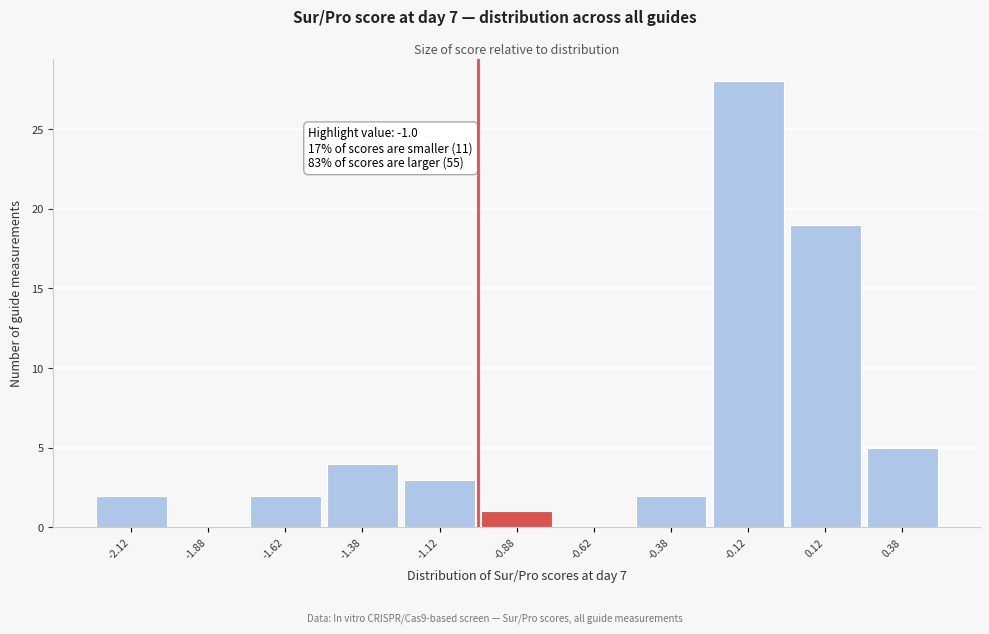

Over which range of the x-axis is the bar tallest?

-0.25 to 0.00